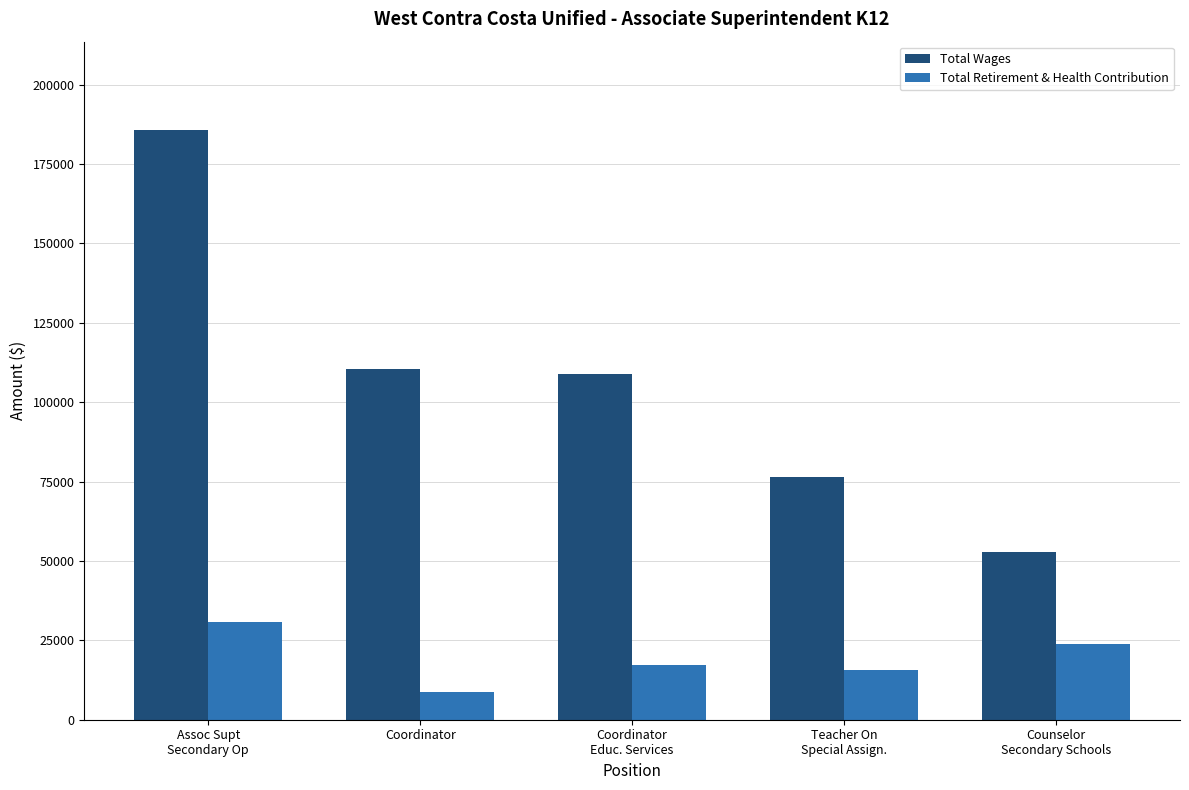

Reading right to left, list all the values displayed in this chart.

Total Wages: Counselor
Secondary Schools=52828	Teacher On
Special Assign.=76536	Coordinator
Educ. Services=108971	Coordinator=110513	Assoc Supt
Secondary Op=185660
Total Retirement & Health Contribution: Counselor
Secondary Schools=23953	Teacher On
Special Assign.=15581	Coordinator
Educ. Services=17102	Coordinator=8771	Assoc Supt
Secondary Op=30783